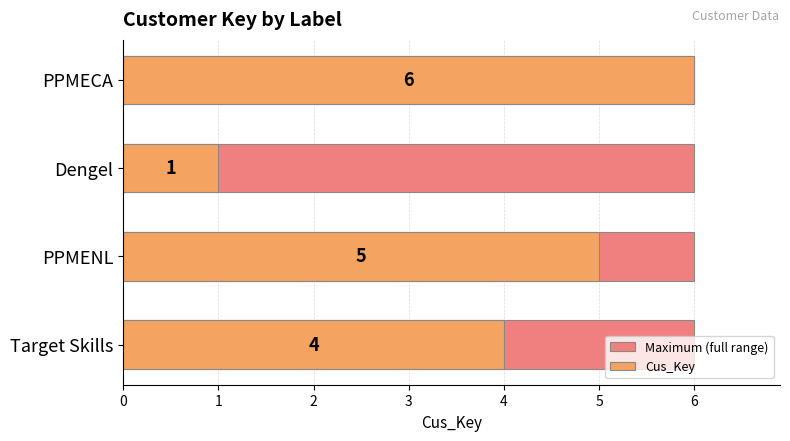

What is the maximum value for Cus_Key?

6.0